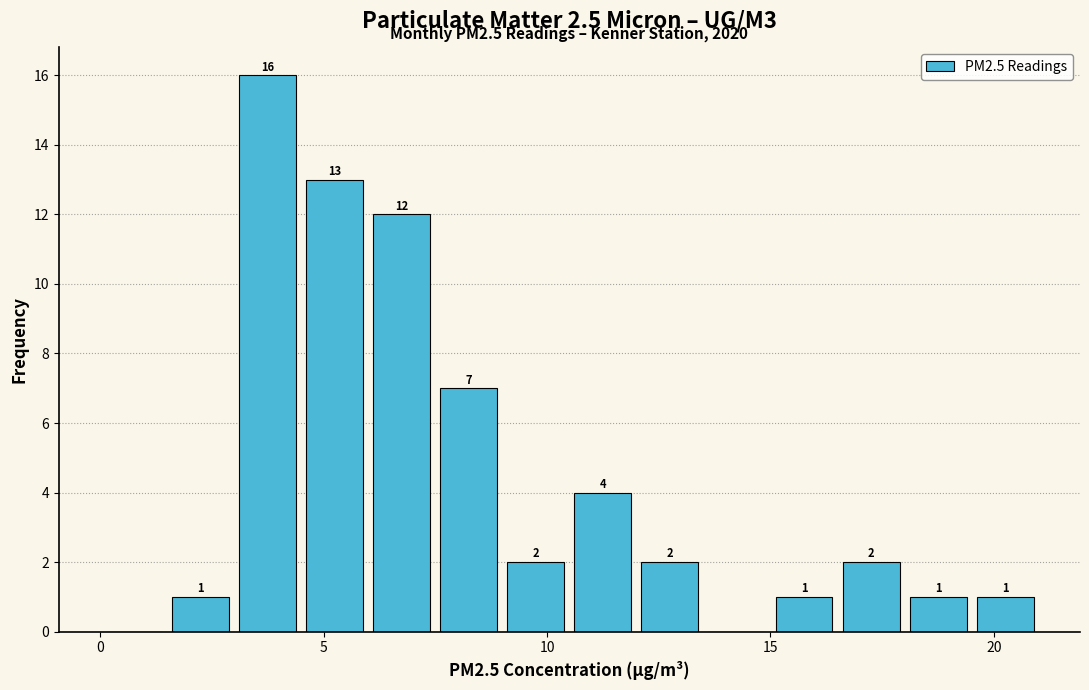

Around what value on the x-axis is the tallest bar? Give the approximate position of its centre, as read against the axis.

4.0